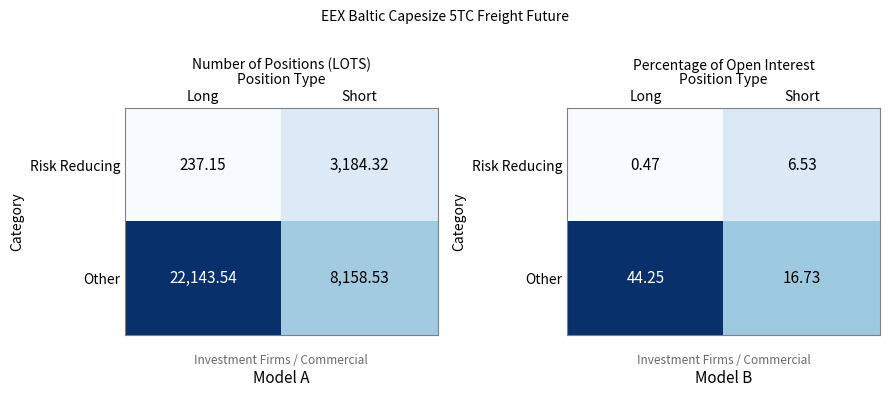

Where is Risk Reducing nearest to the value 3?

Long